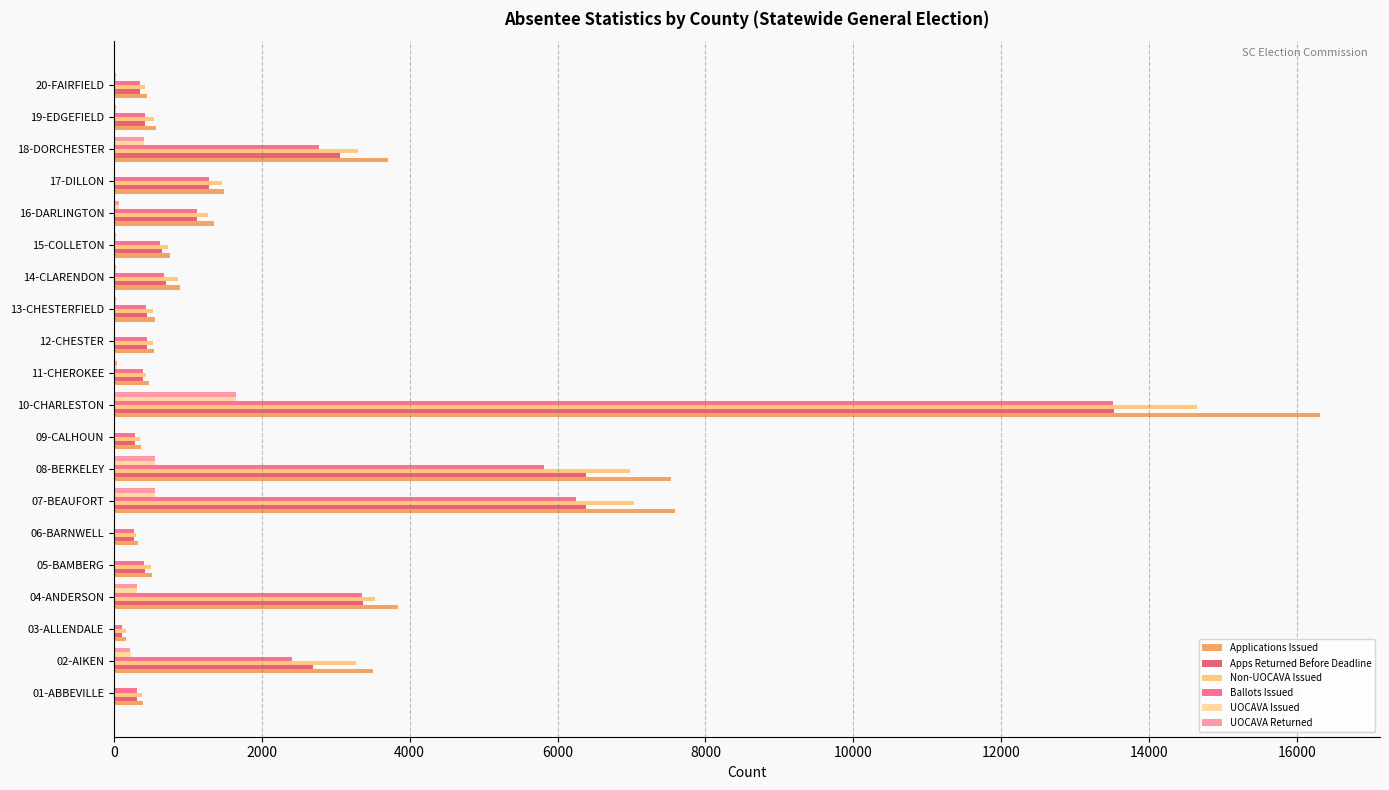

How many categories are shown in the chart?

20